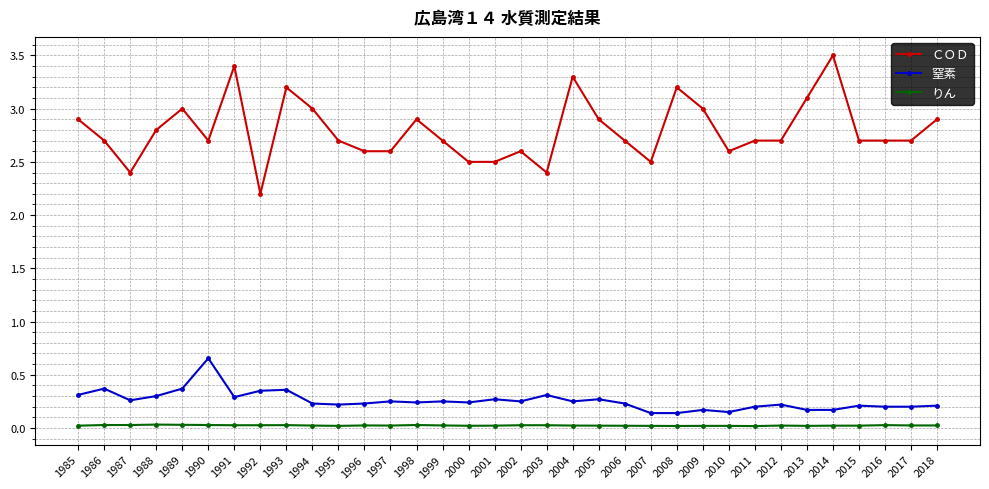

What is the difference between the second highest and minimum values in the ＣＯＤ series?

1.2